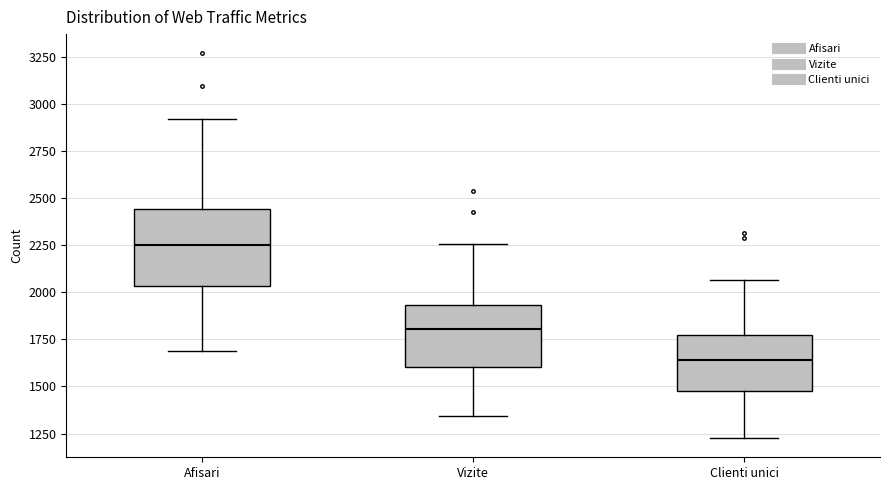

Reading left to right, transcribe this box plot: for each box, give where its median line is, the range the box spans, and where its two whiskers end, as read against the y-axis. The values are not printed on the chart, so give them approximately, as read against the axis.

Afisari: median 2250, box 2050 to 2450, whiskers 1700 to 2900
Vizite: median 1800, box 1600 to 1950, whiskers 1350 to 2250
Clienti unici: median 1650, box 1450 to 1750, whiskers 1250 to 2050